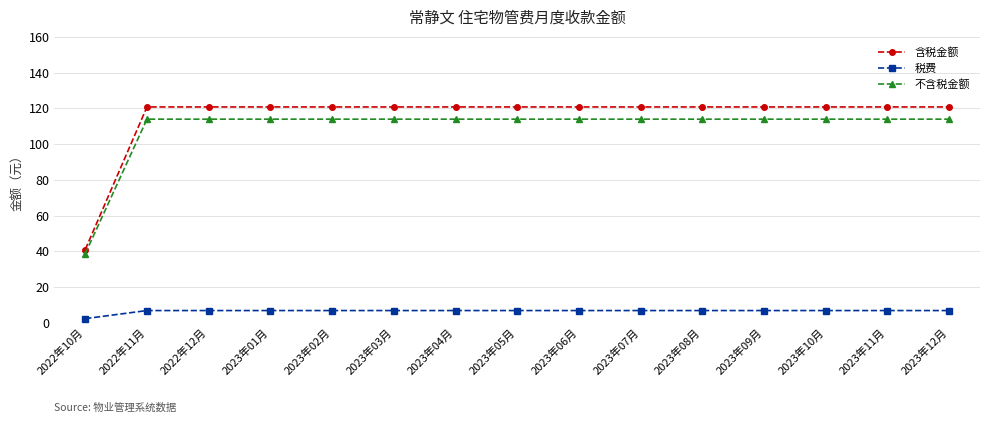

What is the value of the 含税金额 point at the 6th from the left?

120.8